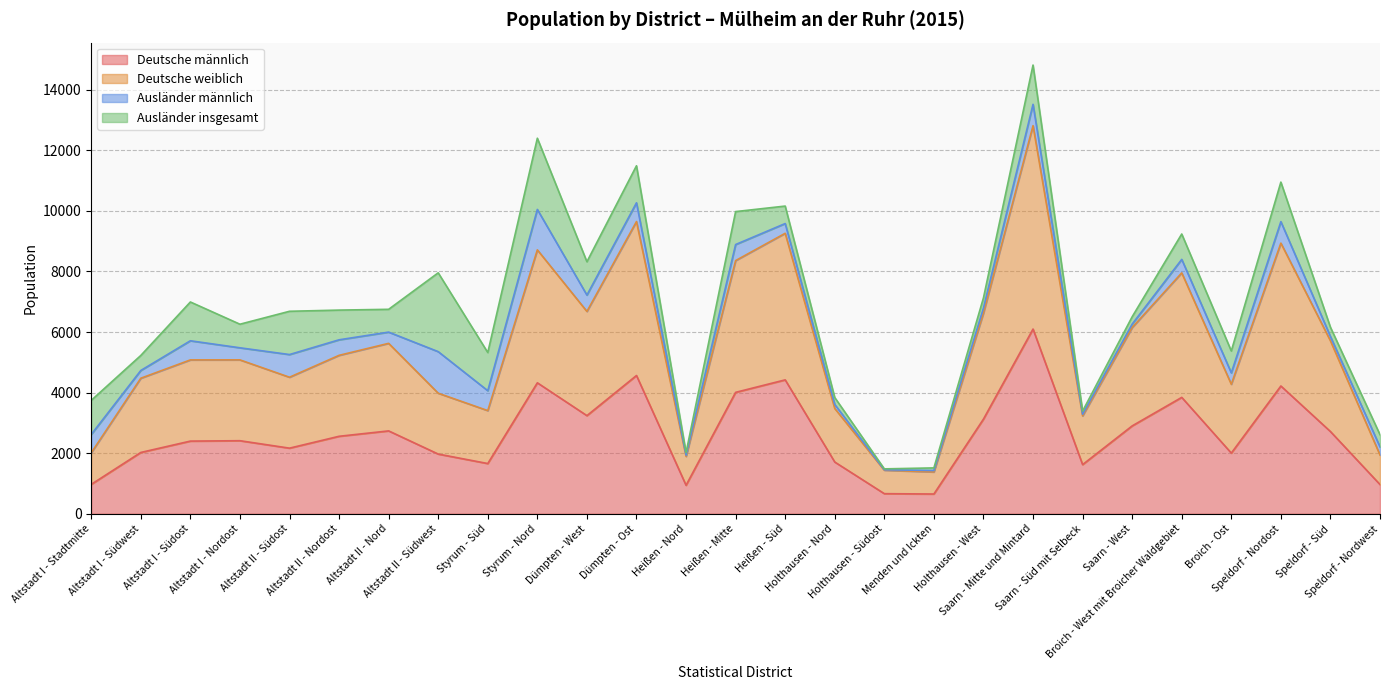

What is the highest value of the Deutsche männlich series?

6098